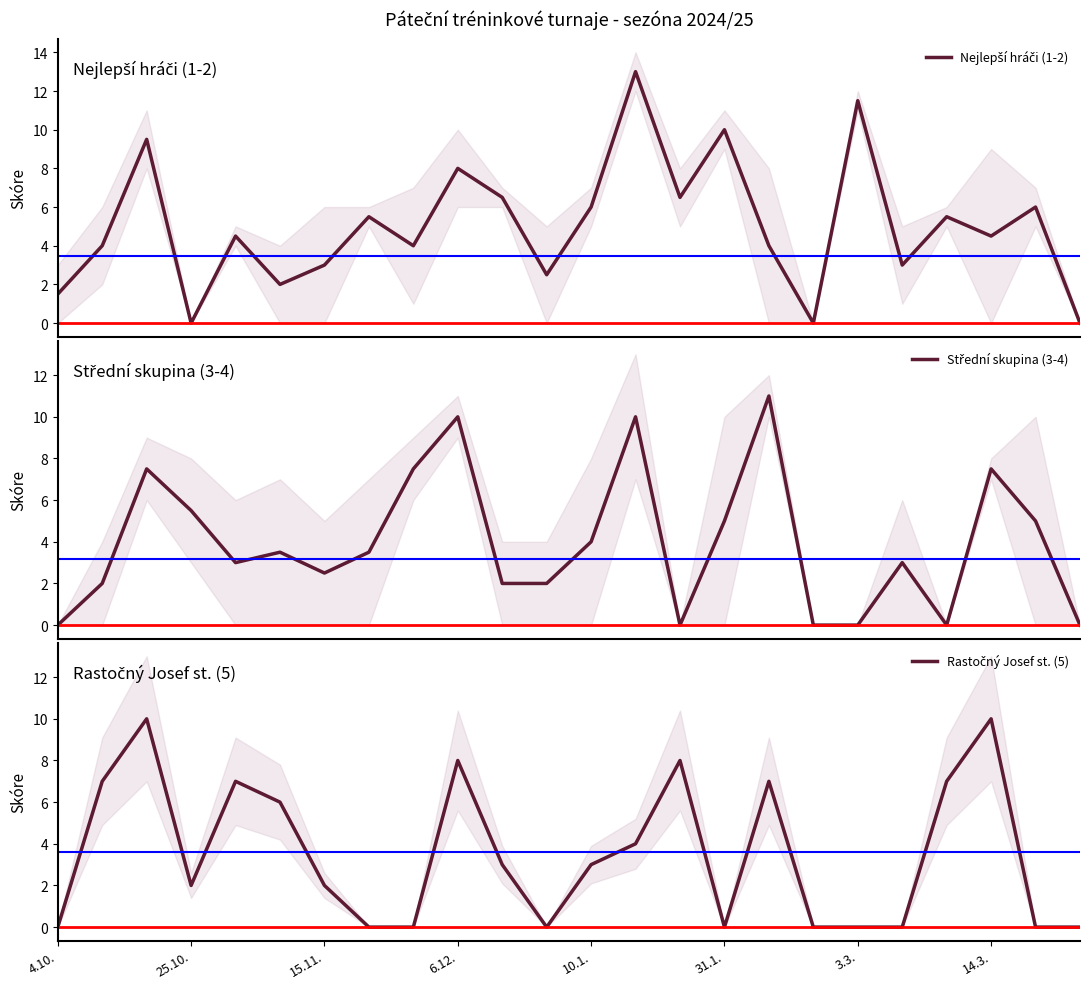

What is the difference between the Střední skupina (3-4) values at 22 and 9?

5.0